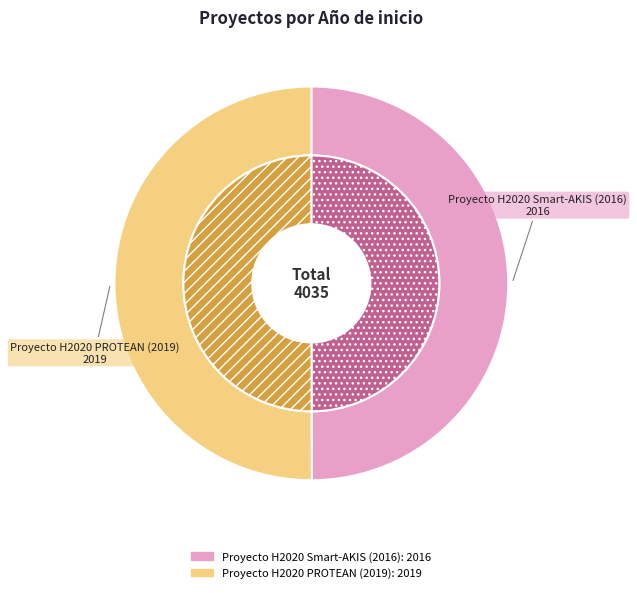

Rank the categories by value from highest to lowest.

Proyecto H2020 PROTEAN (2019), Proyecto H2020 Smart-AKIS (2016)